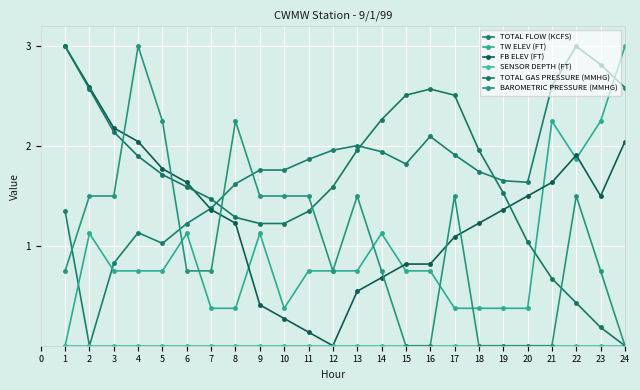

Is this an area chart (filled region under the line)?

No